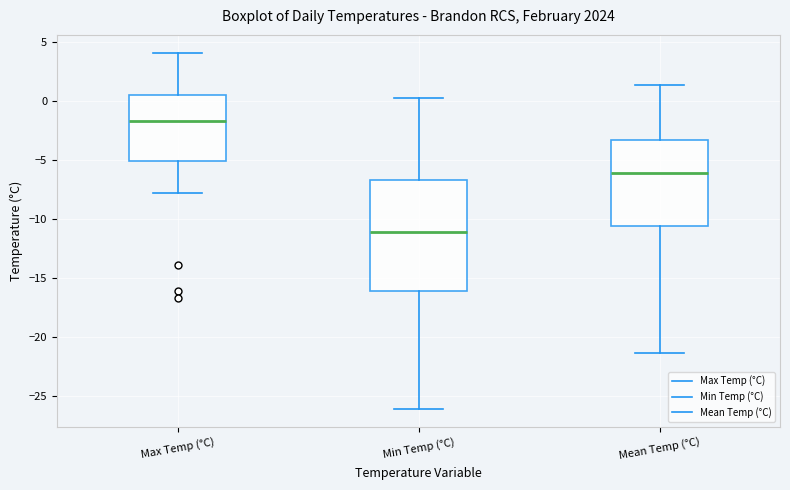

Comparing the boxes themselves (not the whiskers), which one is the tallest?

Min Temp (°C)